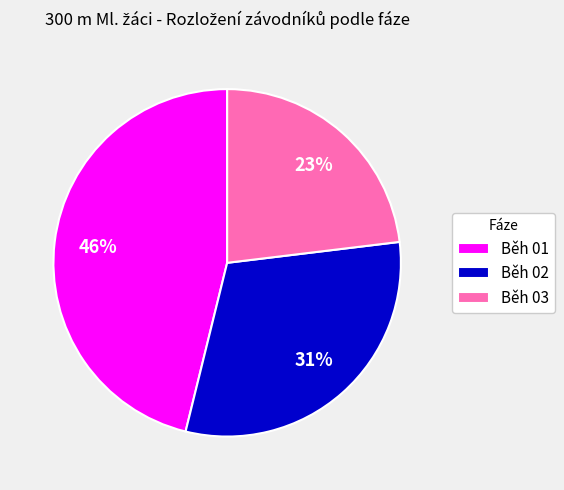

Which has a higher value, Běh 03 or Běh 01?

Běh 01